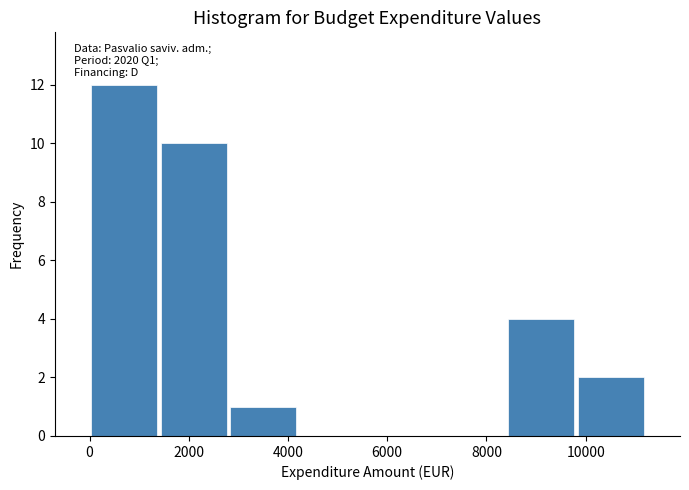

Which range on the x-axis has the tallest bar?

0 to 1400